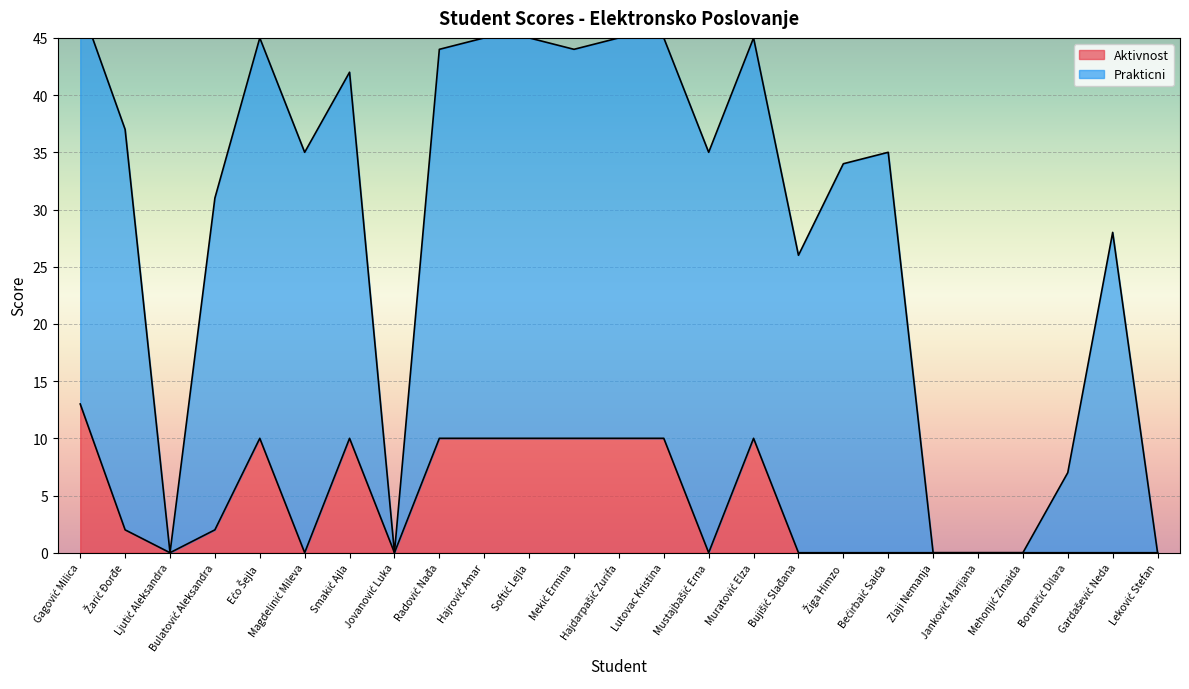

List the labels in order of value, largest first.

Gagović Milica, Ećo Šejla, Smakić Ajla, Radović Nađa, Hajrović Amar, Softić Lejla, Mekić Ermina, Hajdarpašić Zurifa, Lutovac Kristina, Muratović Elza, Žarić Đorđe, Bulatović Aleksandra, Ljutić Aleksandra, Magdelinić Mileva, Jovanović Luka, Mustajbašić Erna, Bujišić Slađana, Žiga Himzo, Bećirbaić Saida, Zlaji Nemanja, Janković Marijana, Mehonjić Zinaida, Borančić Dilara, Gardašević Neda, Leković Stefan